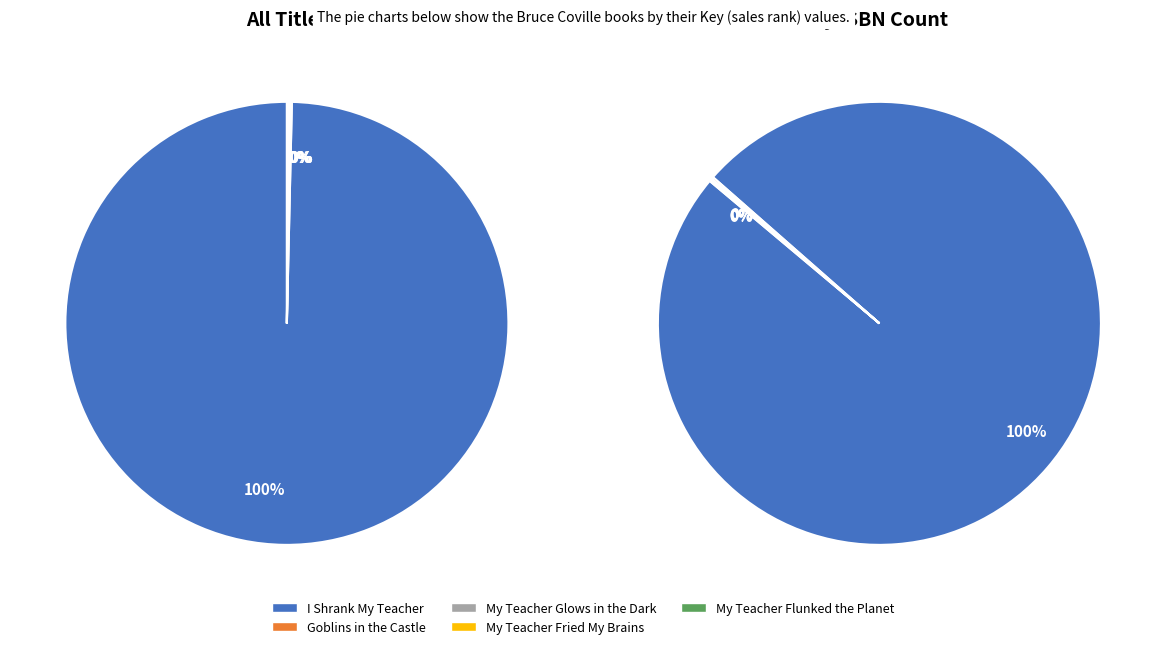

Rank the categories by value from highest to lowest.

I Shrank My Teacher, Goblins in the Castle, My Teacher Flunked the Planet, My Teacher Fried My Brains, My Teacher Glows in the Dark